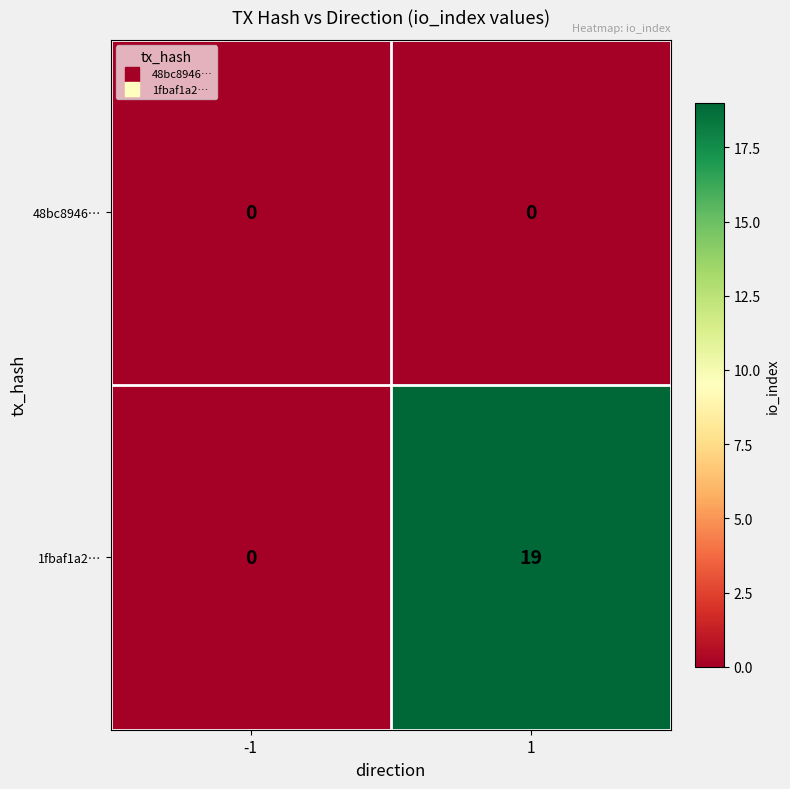

Which series has the widest spread of values?

1fbaf1a2…